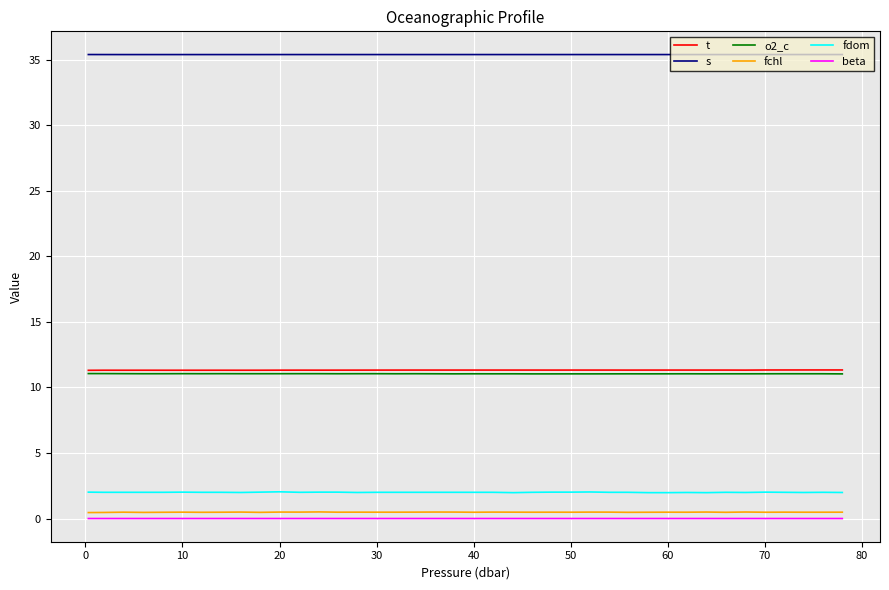

Which series has the largest total across all categories?

s